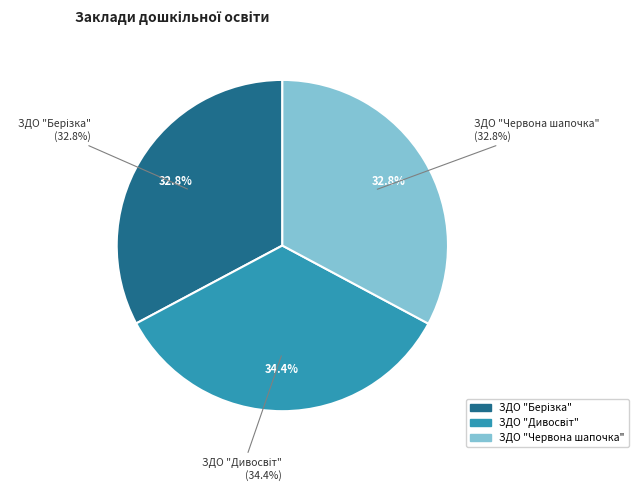

True or false: ЗДО "Дивосвіт" accounts for 34% of the total.

True